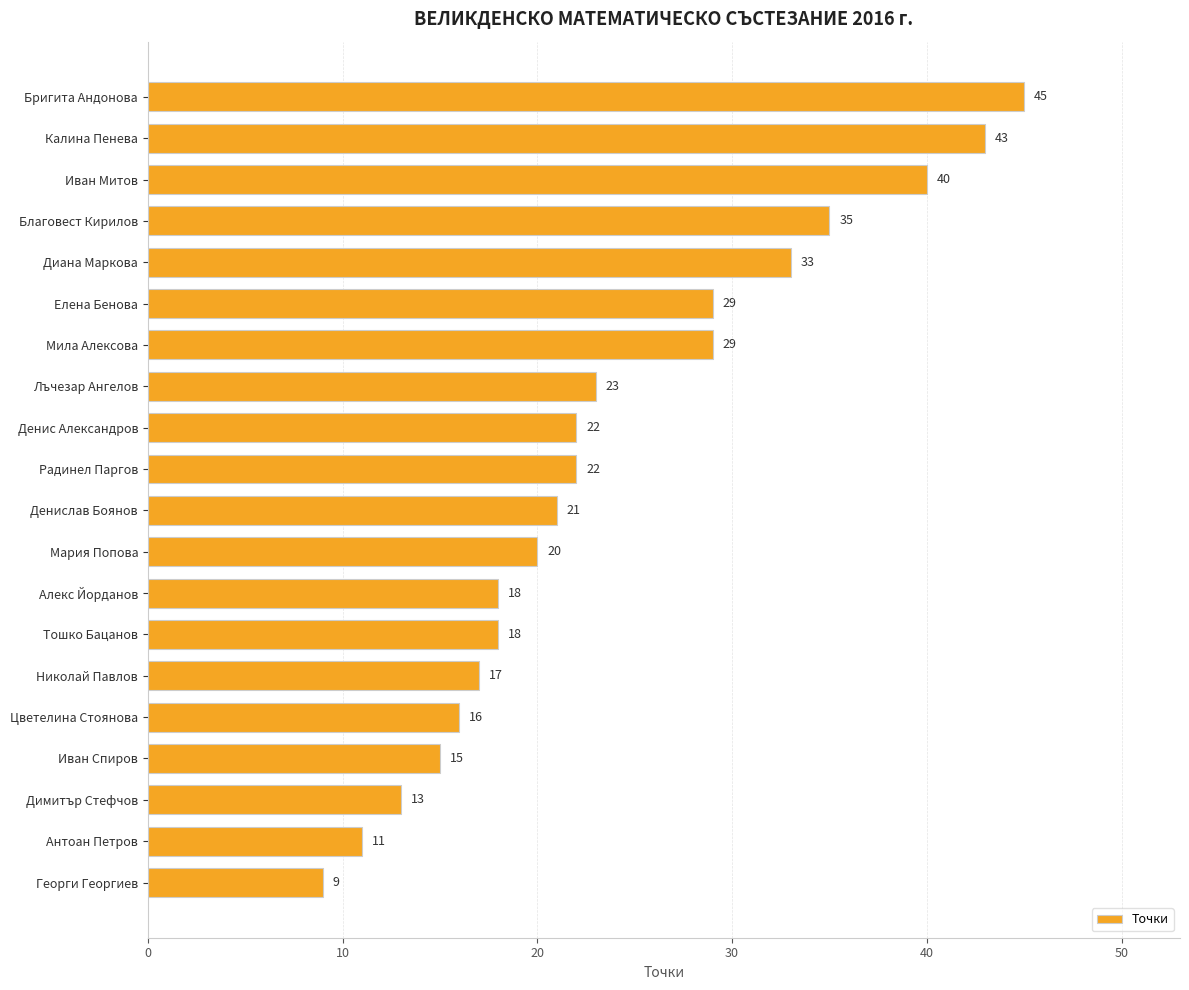

What is the value of the 1st bar from the top?

45